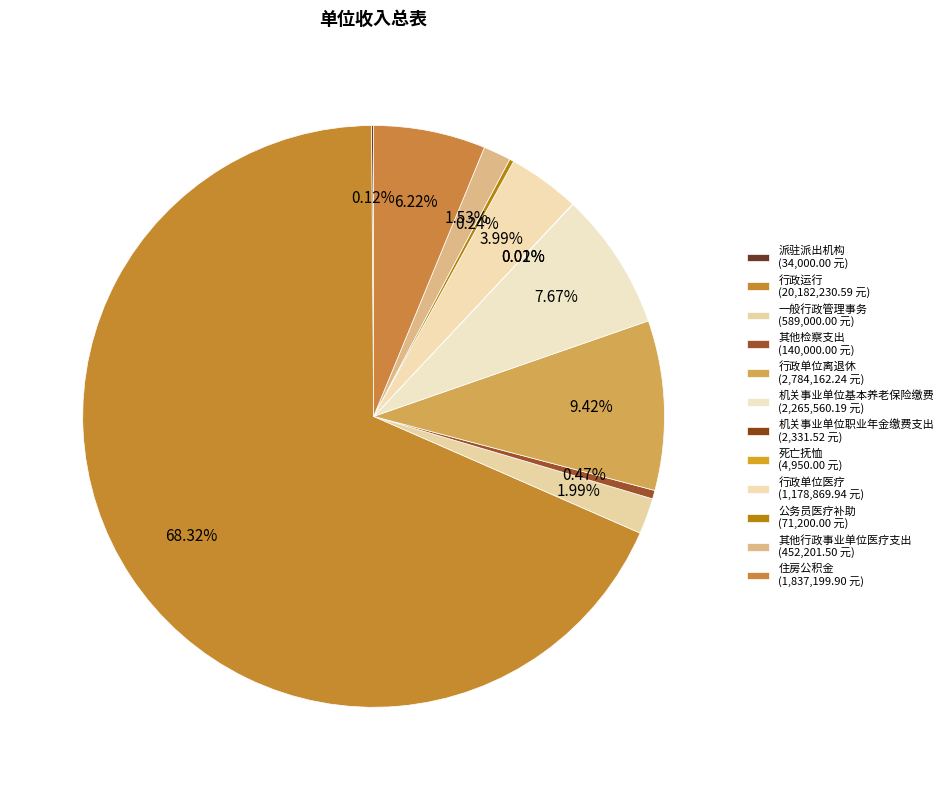

Which category has the smallest portion of the pie?

机关事业单位职业年金缴费支出